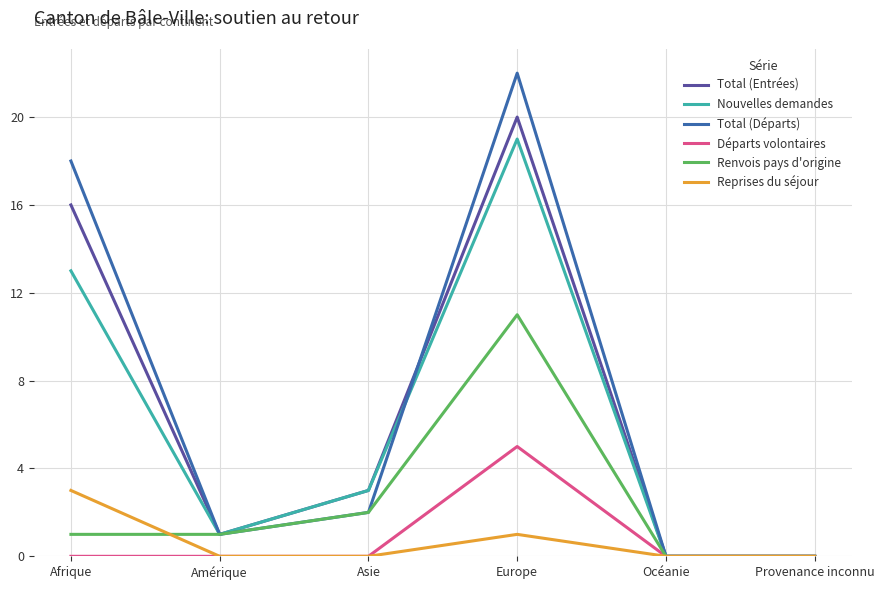

What position from the left is Afrique?

1